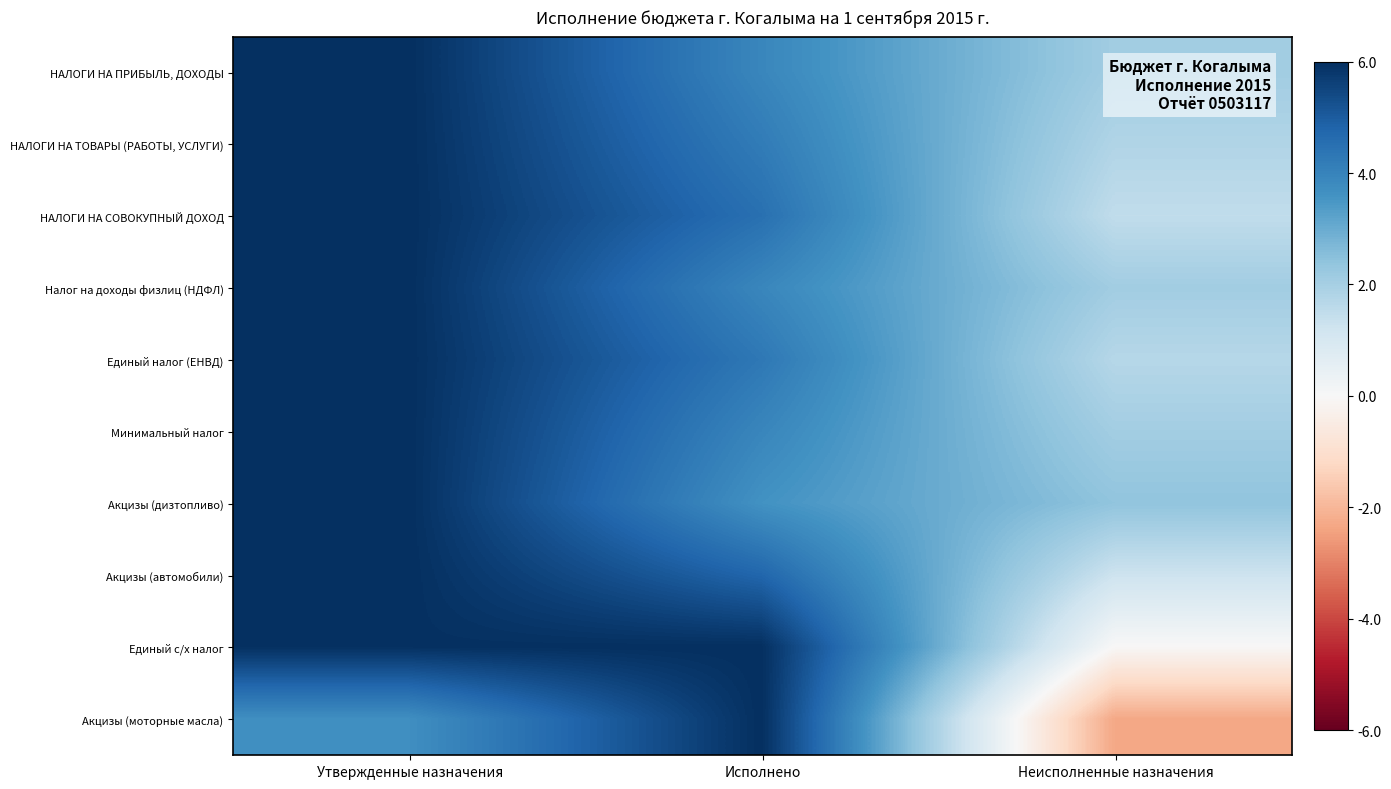

What is the greatest value displayed?

6.0